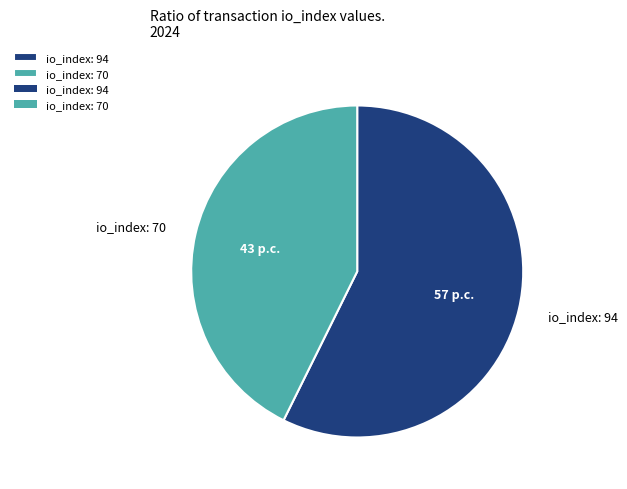

True or false: io_index: 94 accounts for 57% of the total.

True